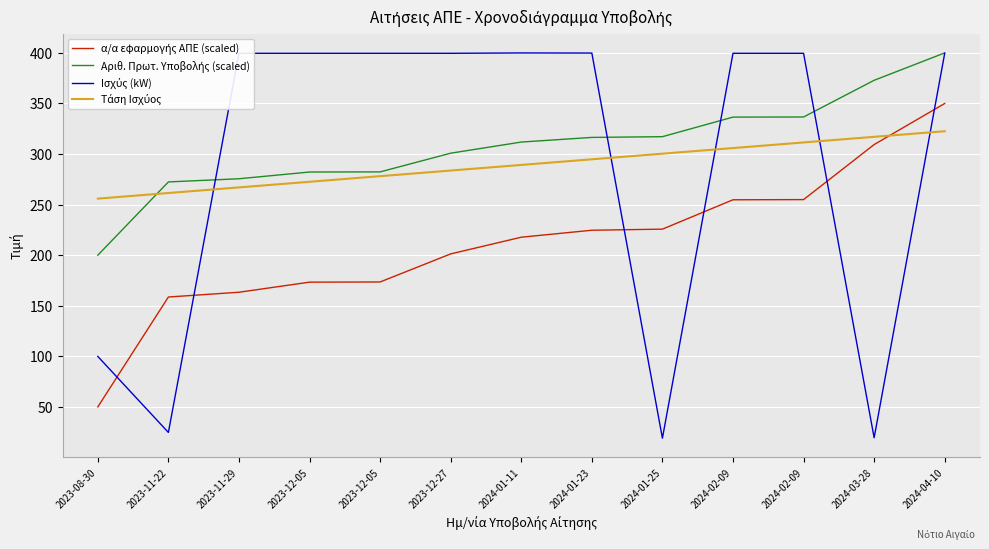

What is the label of the 7th point from the left?

2024-01-11